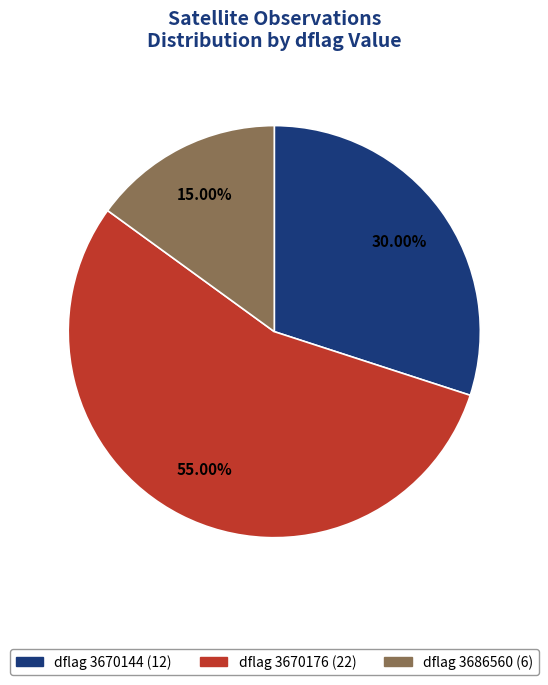

Does any single category account for the majority?

Yes